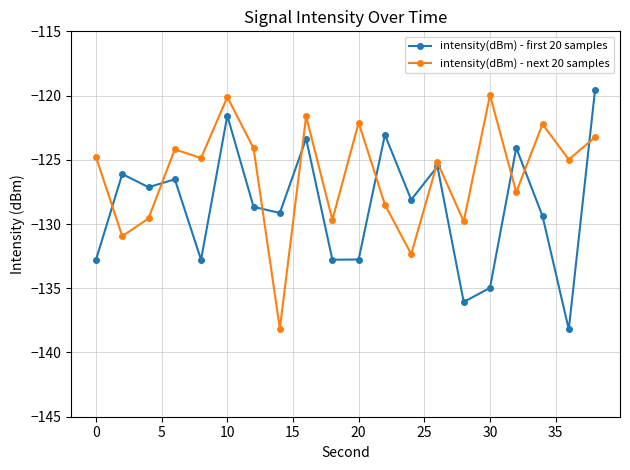

How many series are shown in this chart?

2